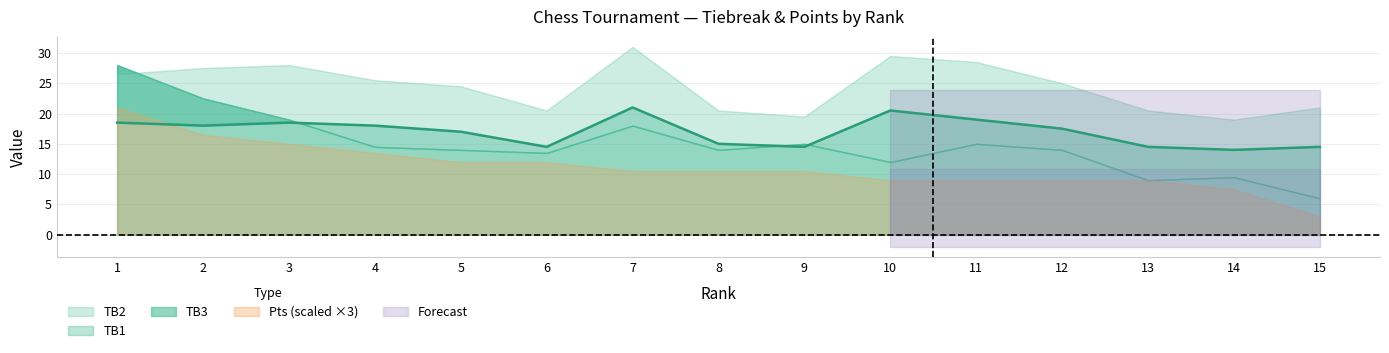

The TB3 series shows 30.6 at 2. True or false?

False